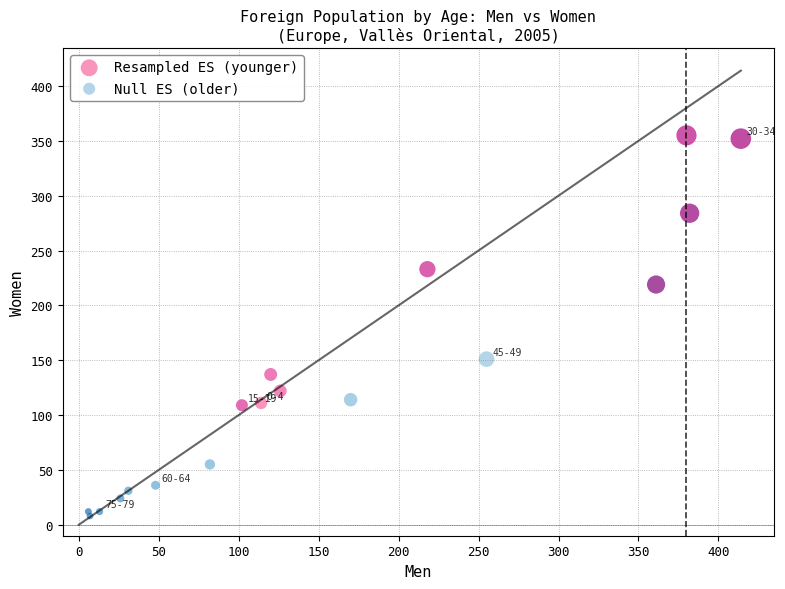

Which series reaches the maximum Y coordinate?

Resampled ES (younger)